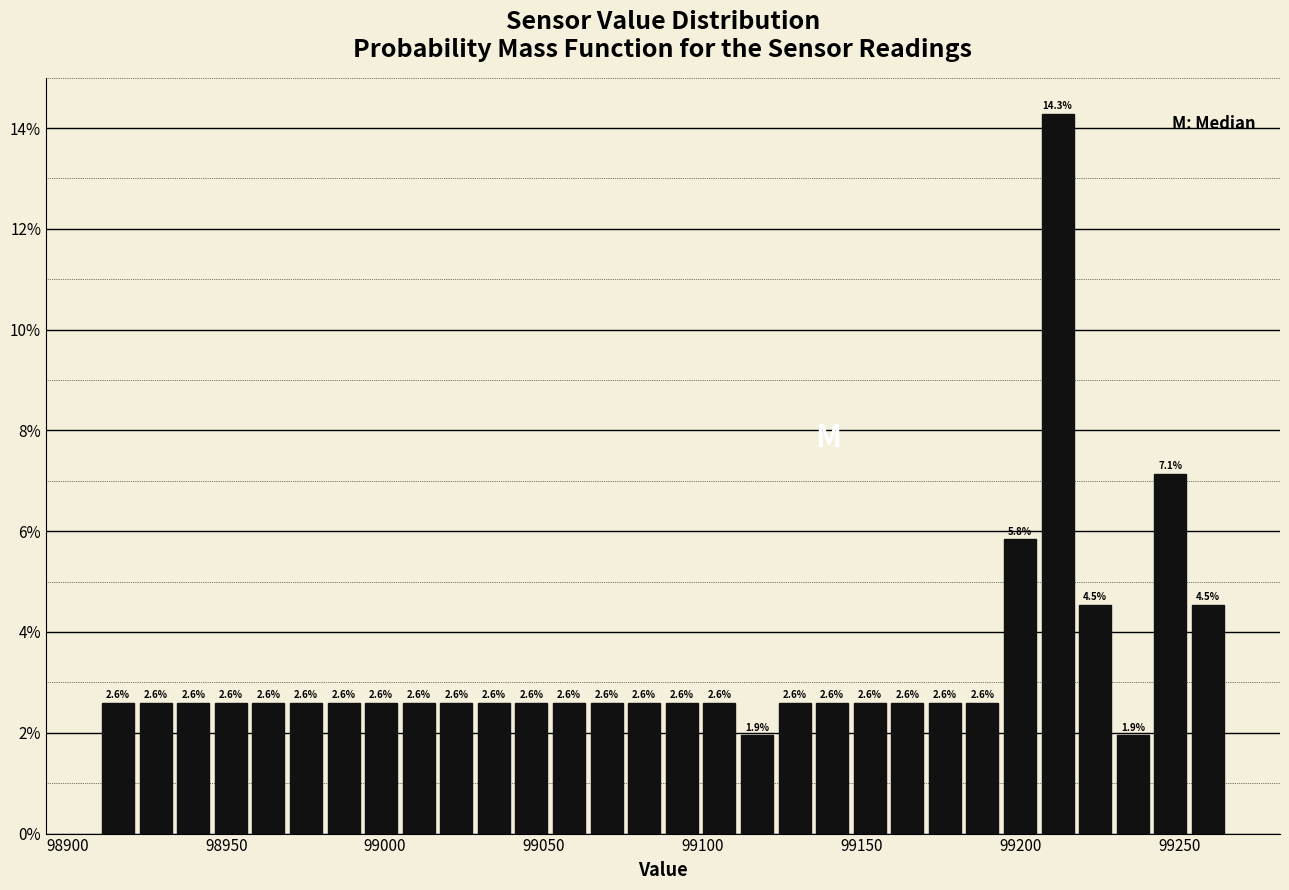

Read against the x-axis, roughly where is the centre of the tallest bar?

99210